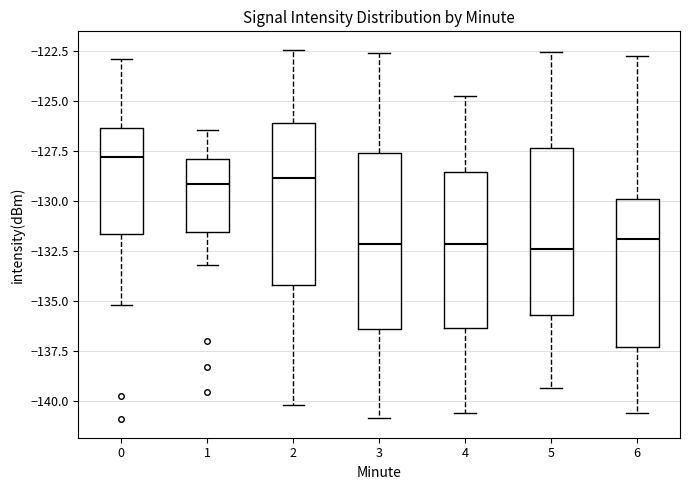

Reading left to right, read every box against the y-axis: the position of its median line, the range the box covers, and the ends of its whiskers. The values are not printed on the chart, so give them approximately, as read against the axis.

0: median -128.0, box -131.5 to -126.5, whiskers -135.0 to -123.0
1: median -129.0, box -131.5 to -128.0, whiskers -133.0 to -126.5
2: median -129.0, box -134.0 to -126.0, whiskers -140.0 to -122.5
3: median -132.0, box -136.5 to -127.5, whiskers -141.0 to -122.5
4: median -132.0, box -136.5 to -128.5, whiskers -140.5 to -125.0
5: median -132.5, box -135.5 to -127.5, whiskers -139.5 to -122.5
6: median -132.0, box -137.5 to -130.0, whiskers -140.5 to -123.0